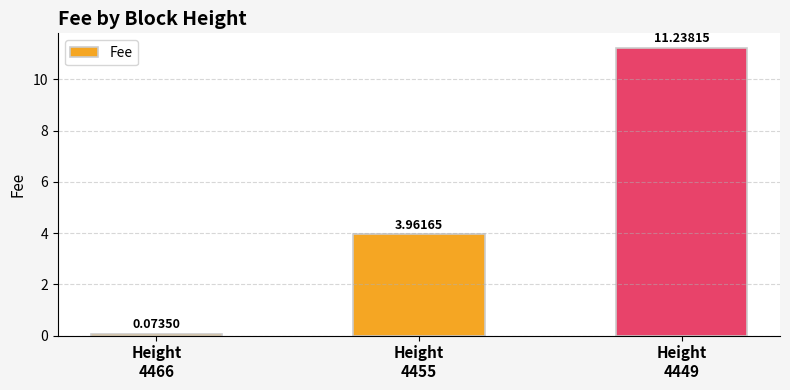

How many data points are above 3?

2